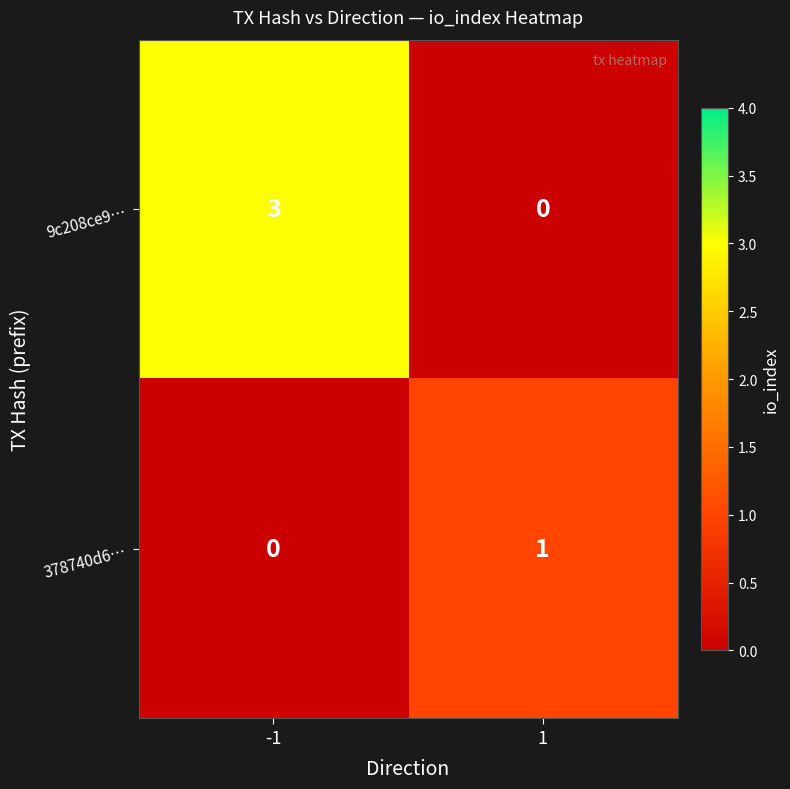

What is the difference between the maximum and minimum values in the 9c208ce9… series?

3